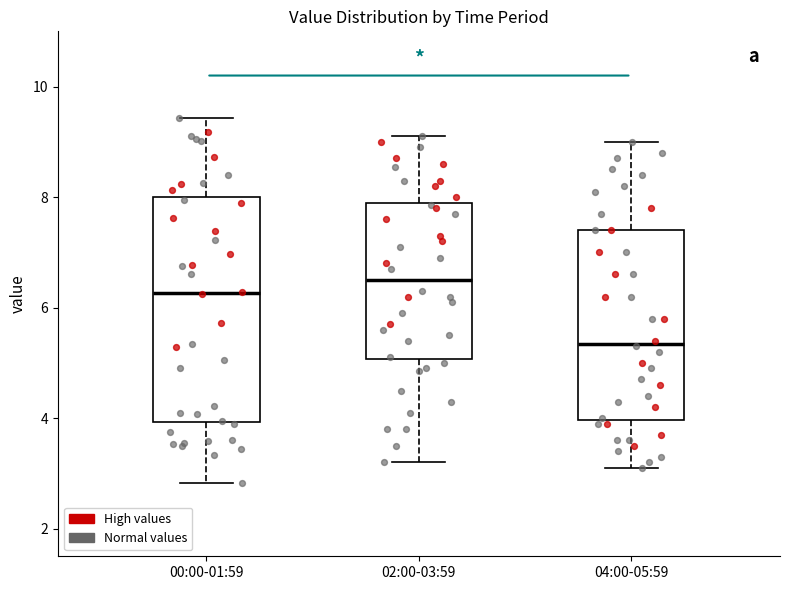

Reading left to right, transcribe this box plot: for each box, give where its median line is, the range the box spans, and where its two whiskers end, as read against the y-axis. The values are not printed on the chart, so give them approximately, as read against the axis.

00:00-01:59: median 6.2, box 4.0 to 8.0, whiskers 2.8 to 9.4
02:00-03:59: median 6.6, box 5.0 to 7.8, whiskers 3.2 to 9.2
04:00-05:59: median 5.4, box 4.0 to 7.4, whiskers 3.2 to 9.0